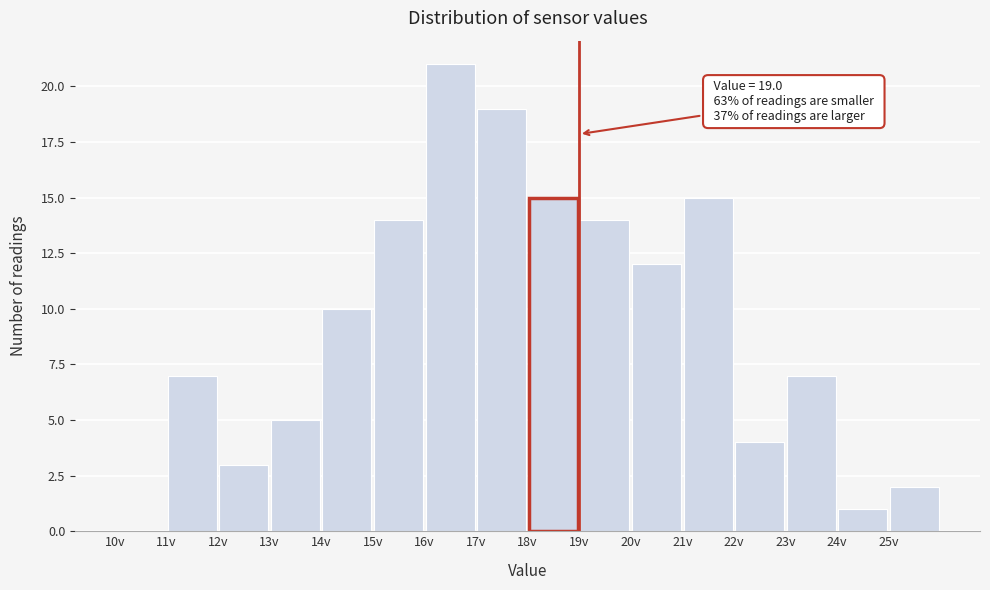

Which range on the x-axis has the tallest bar?

16 to 17